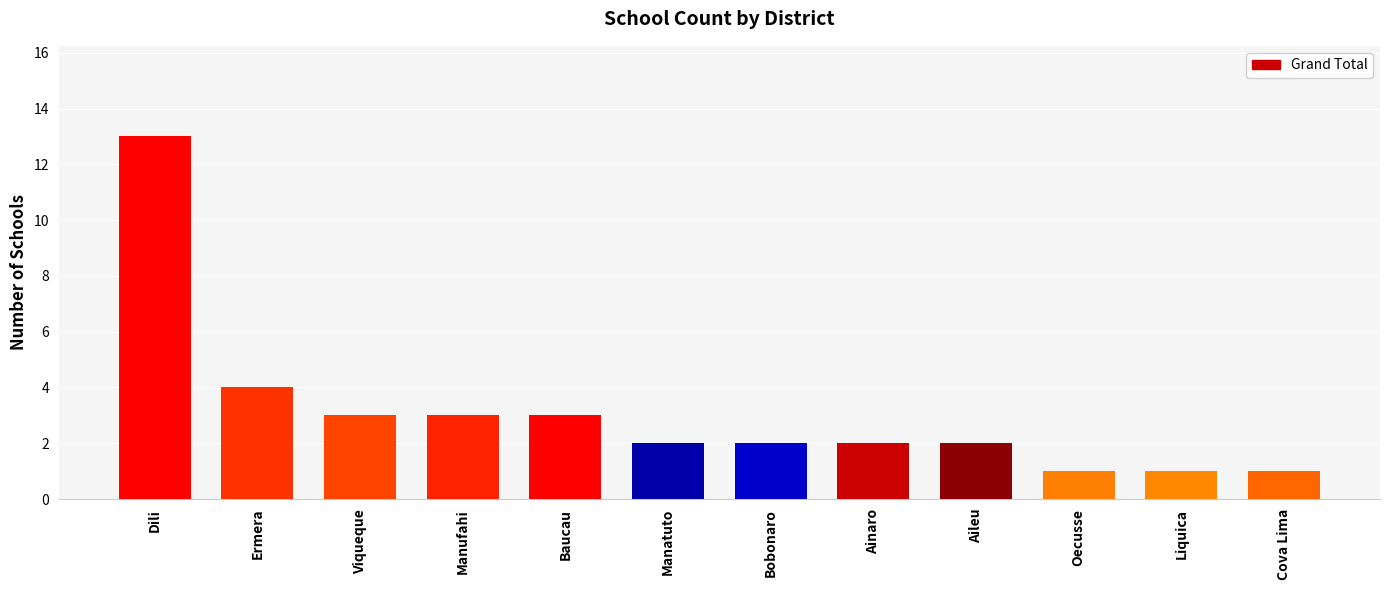

At which category does the chart reach its peak across all series?

Dili